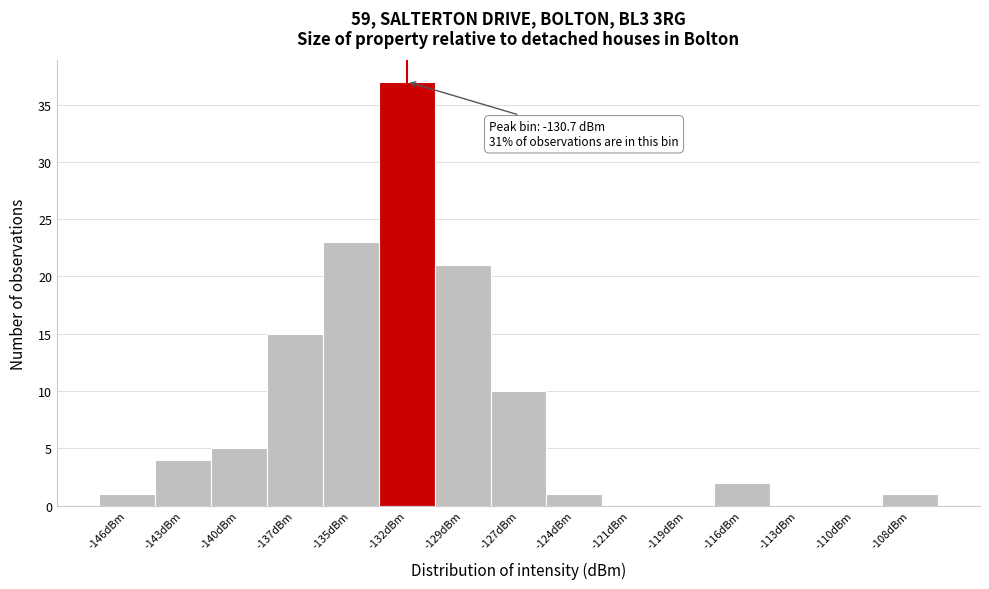

Reading left to right, what are all the values shown in this chart?

-146dBm=1	-143dBm=4	-140dBm=5	-137dBm=15	-135dBm=23	-132dBm=37	-129dBm=21	-127dBm=10	-124dBm=1	-121dBm=0	-119dBm=0	-116dBm=2	-113dBm=0	-110dBm=0	-108dBm=1